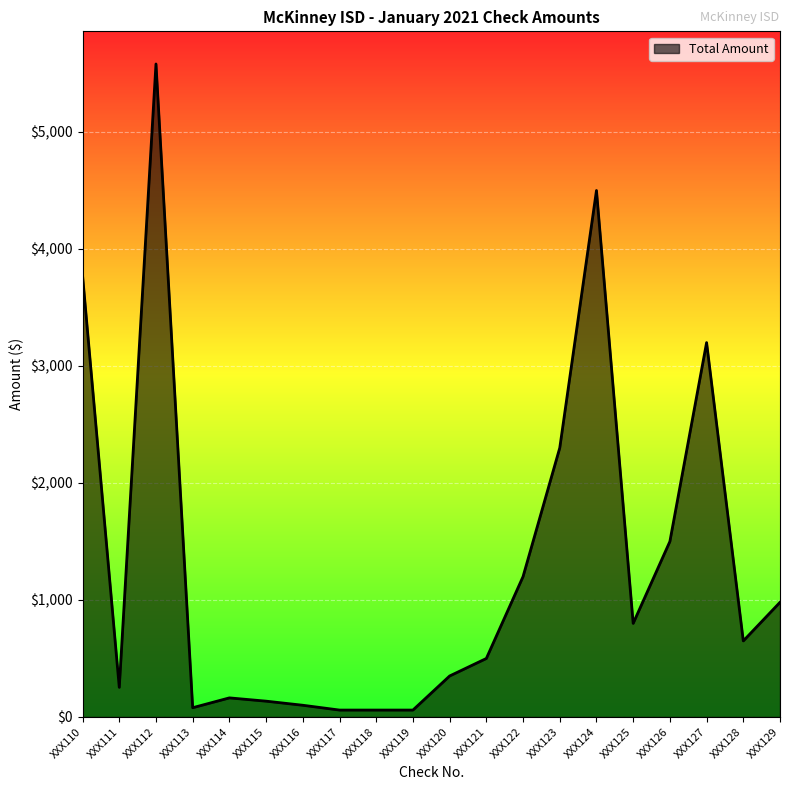

At which category does the data reach its first local valley?

XXX111